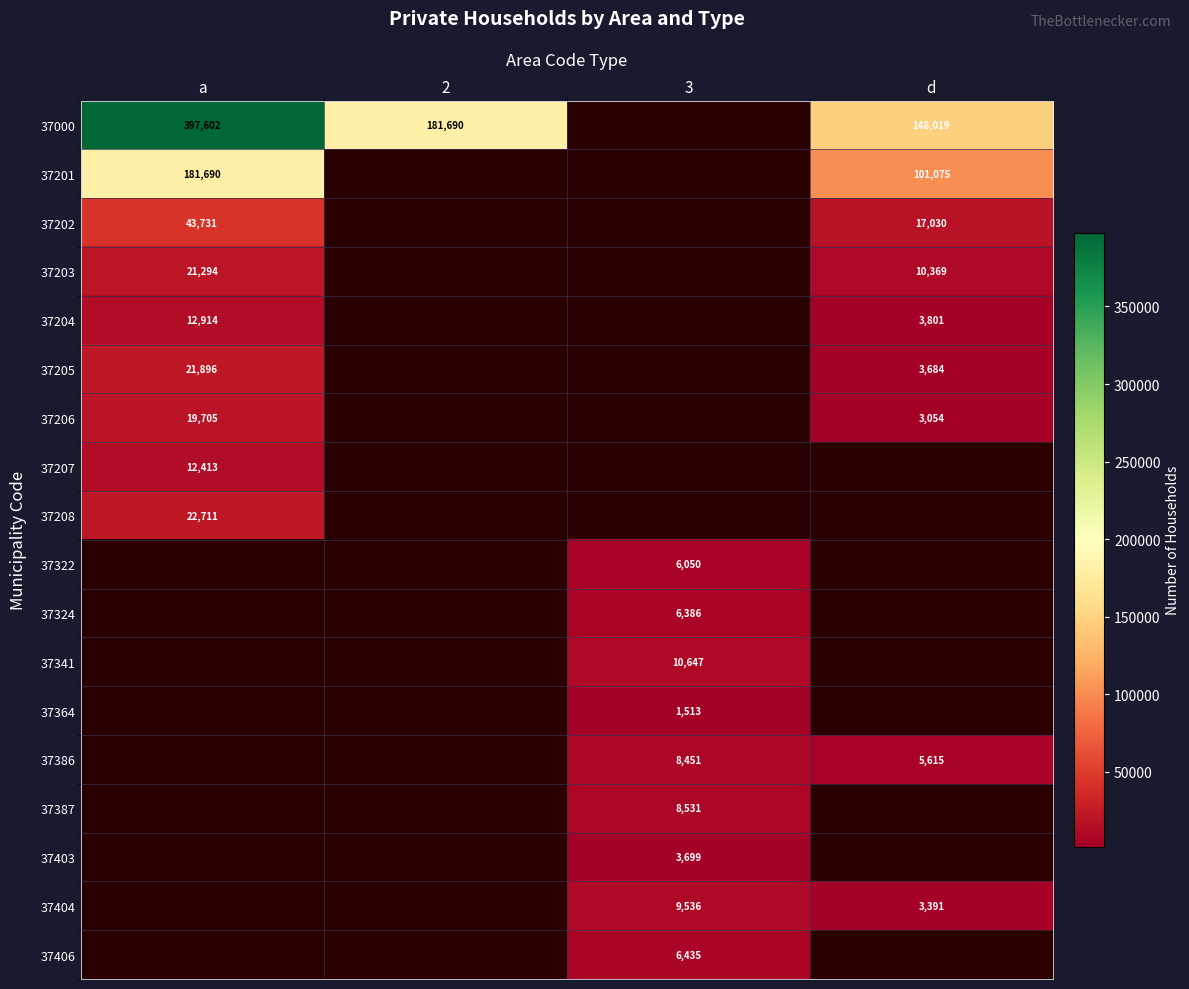

The value of 37204 at a is 12914. True or false?

True